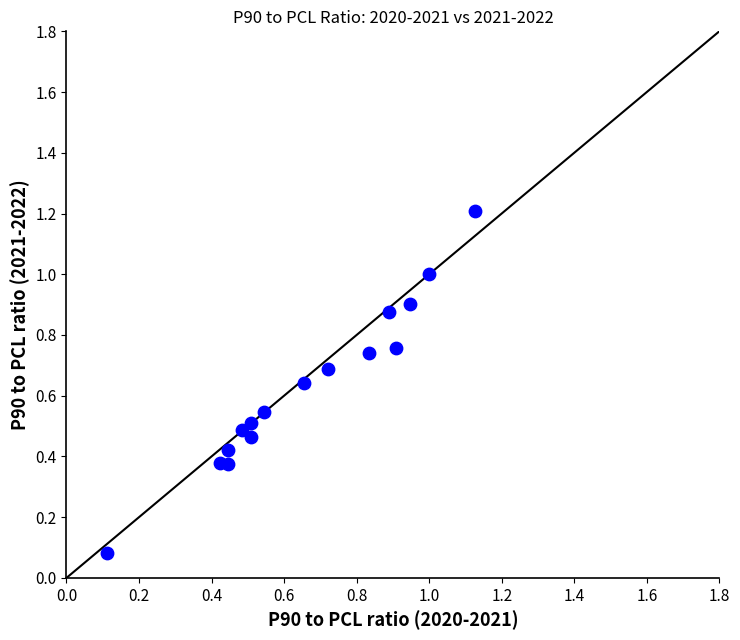

What is the range of X values (max minus min)?

1.0